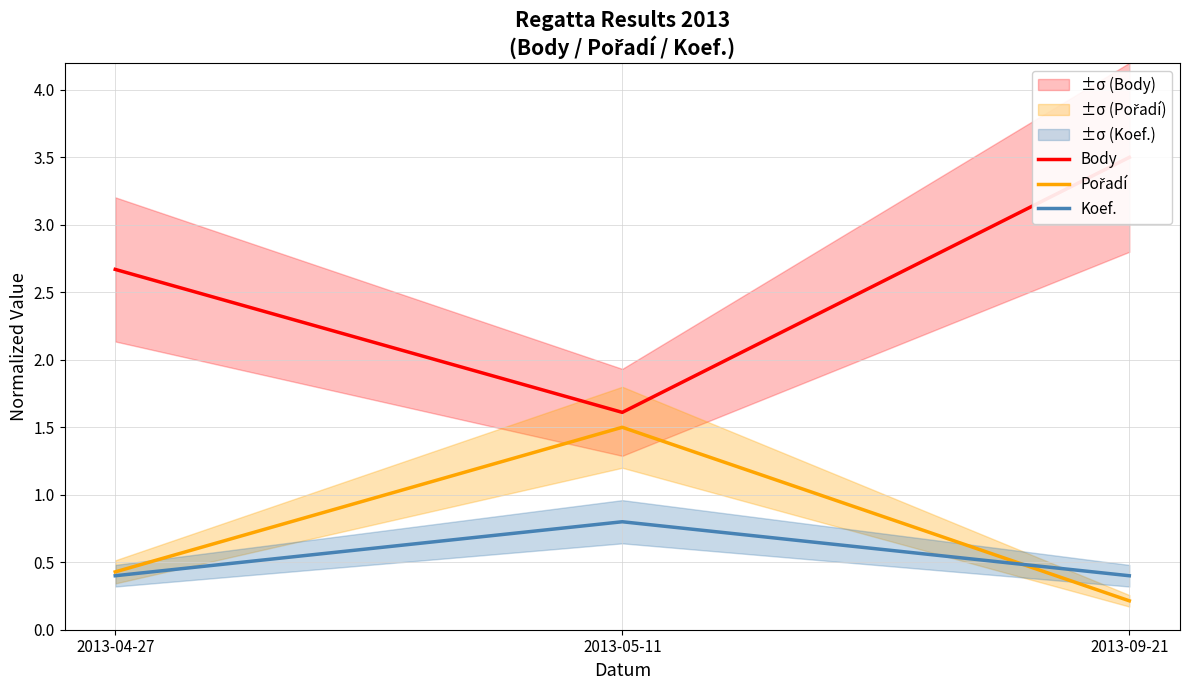

What is the label of the 1st point from the left?

2013-04-27